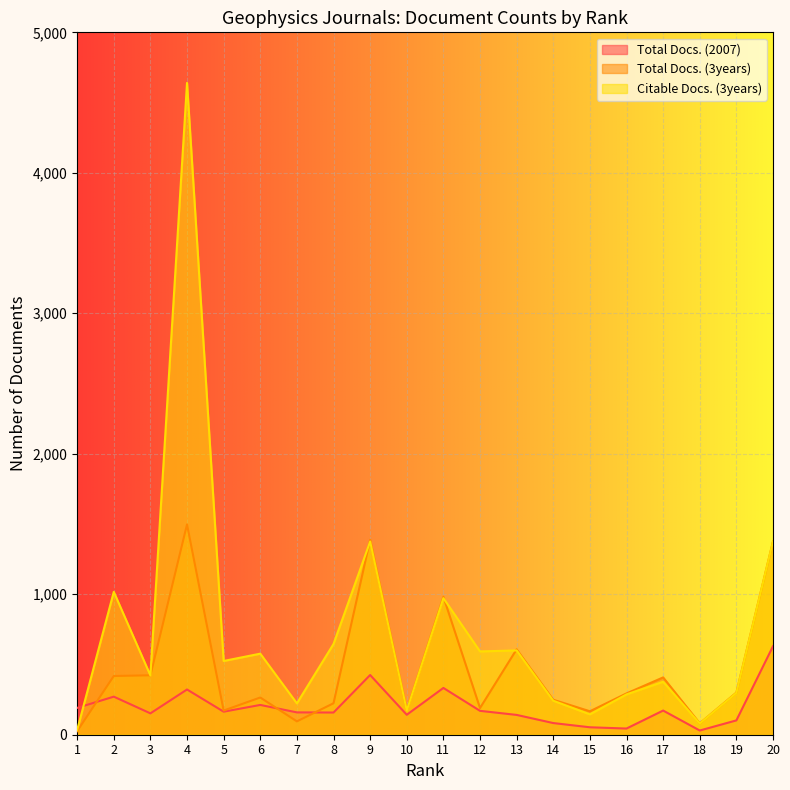

What is the average value of the Total Docs. (3years) series?

467